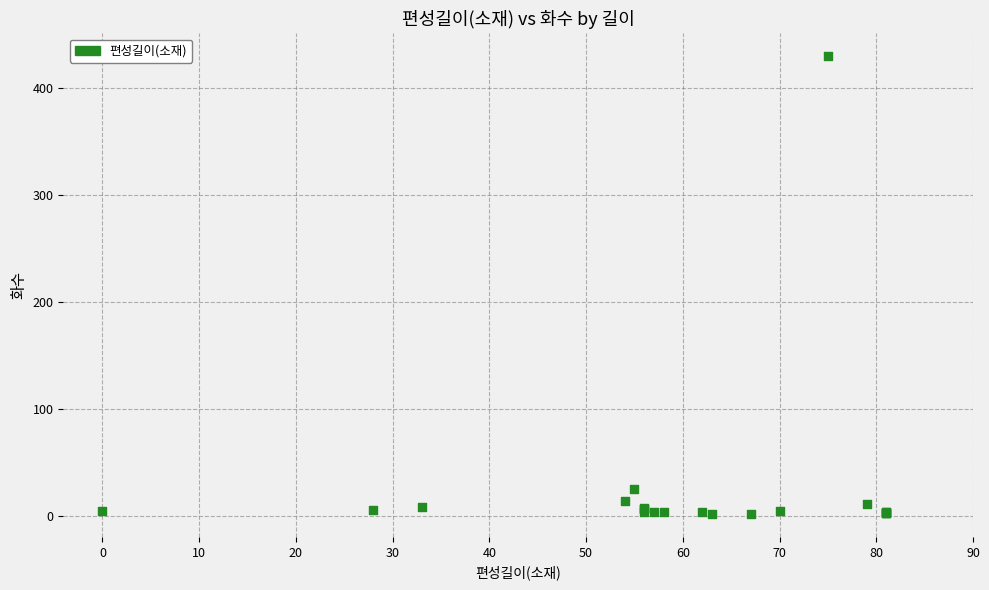

What Y value in the scatter plot is closest to 216?

25